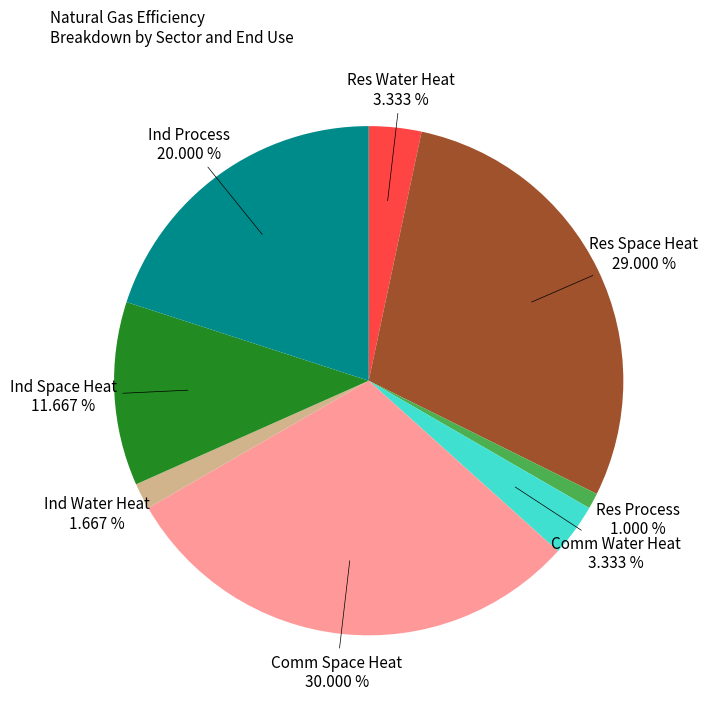

Combined, do Ind Space Heat and Ind Process account for over 50%?

No